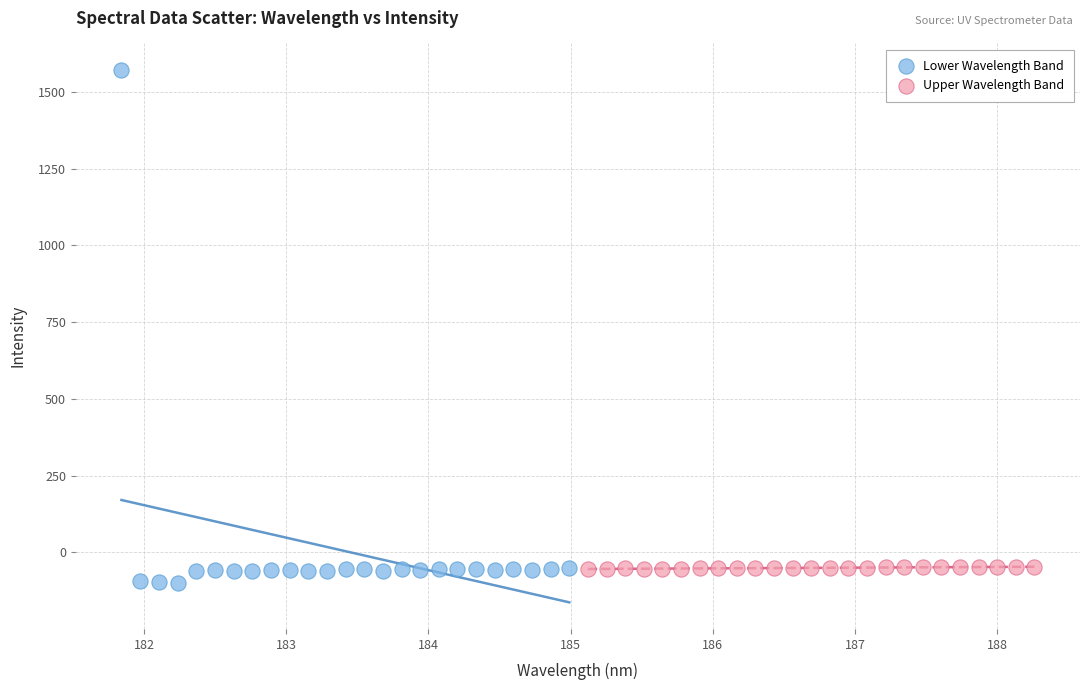

Which series has the largest Y range (max minus min)?

Lower Wavelength Band